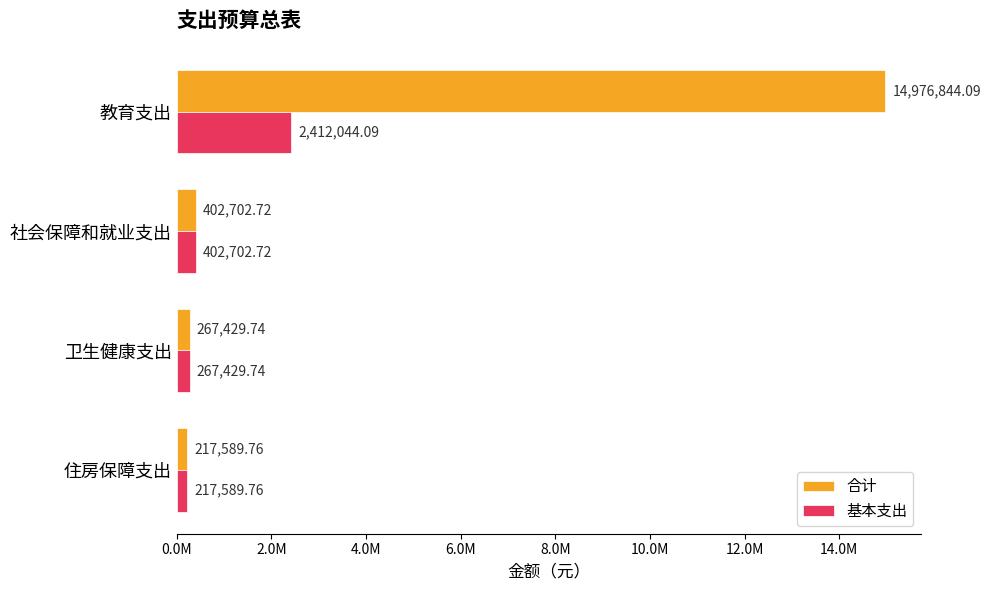

What are all the series names shown in the legend?

合计, 基本支出